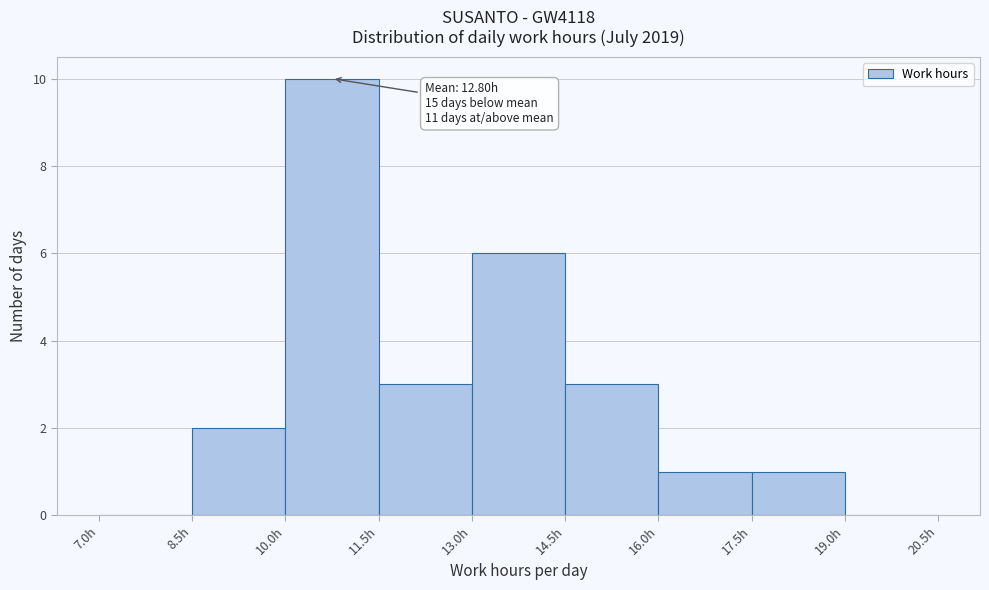

Which range on the x-axis has the tallest bar?

10.0 to 11.5